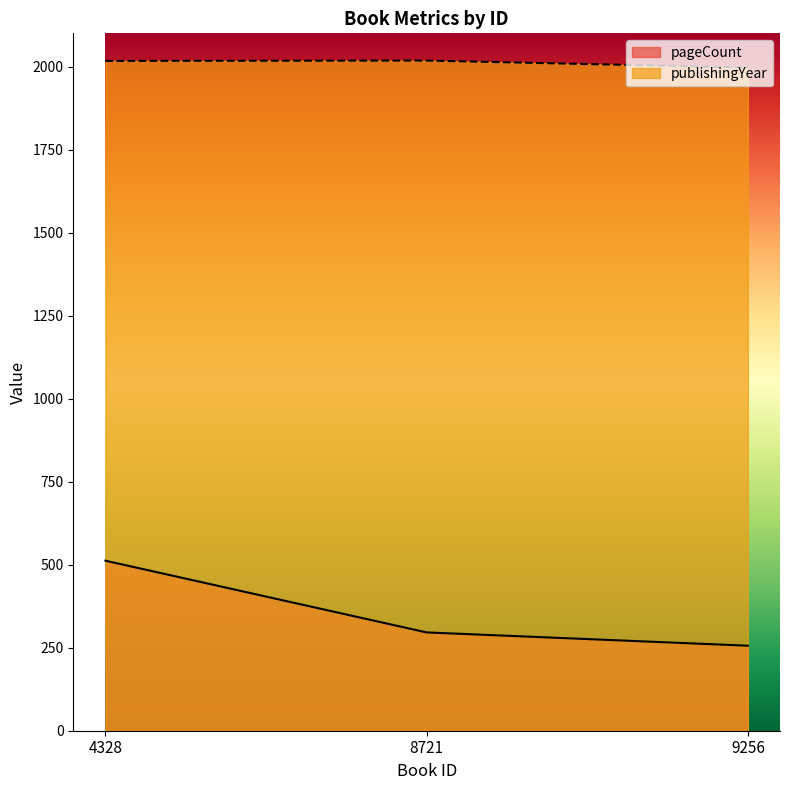

What is the sum of the publishingYear values at 9256 and 4328?

4014